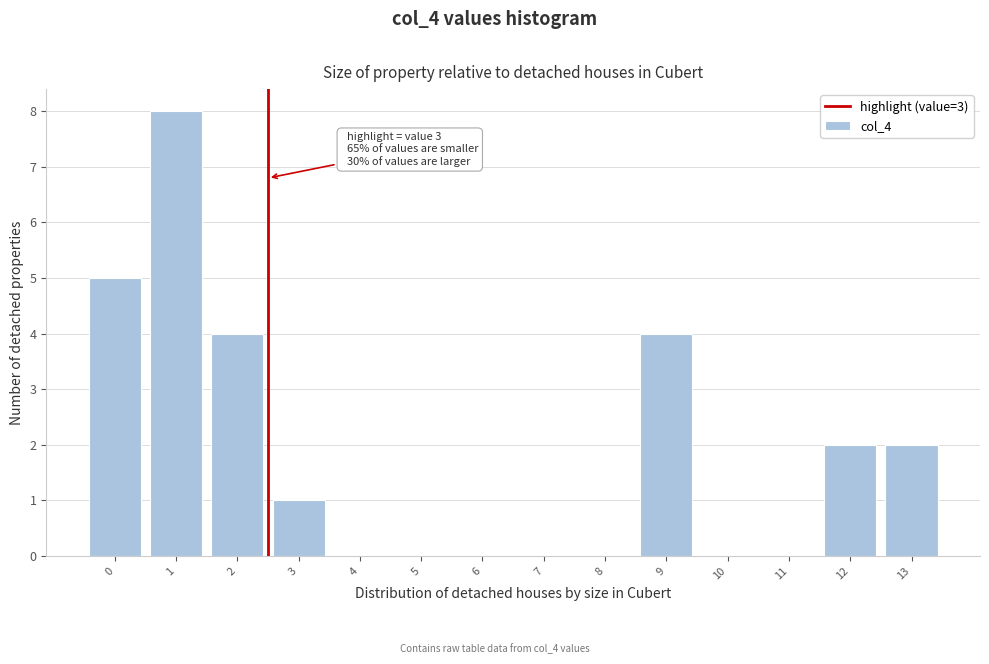

Reading left to right, transcribe all the data shown in this chart.

0=5	1=8	2=4	3=1	4=0	5=0	6=0	7=0	8=0	9=4	10=0	11=0	12=2	13=2